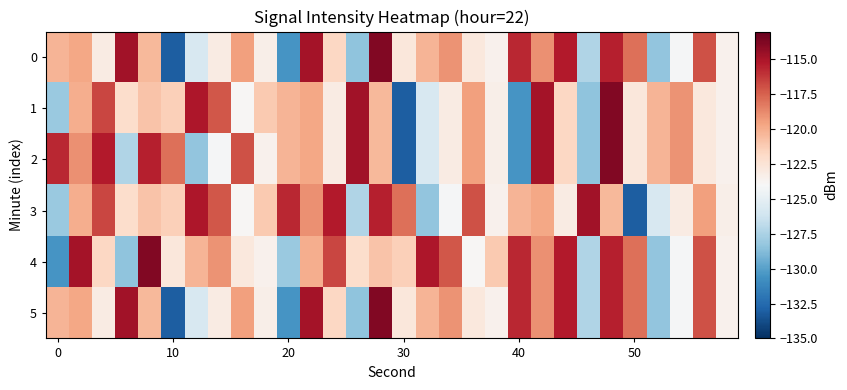

Count the number of categories in the chart.

30